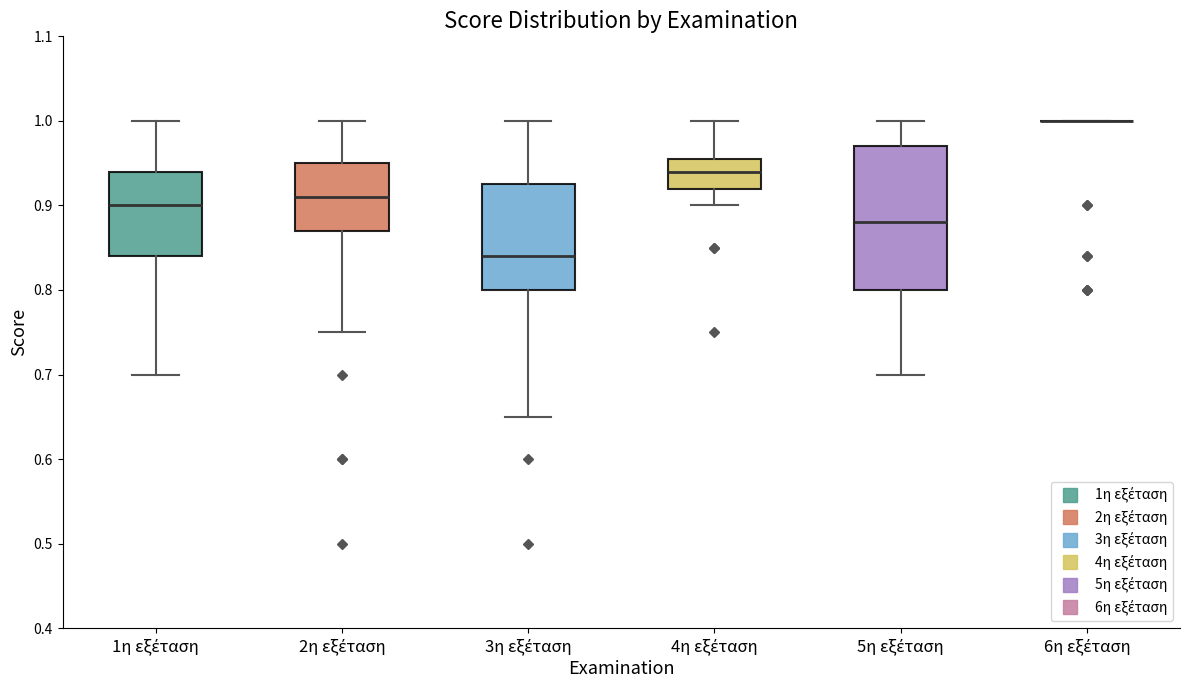

Comparing the boxes themselves (not the whiskers), which one is the tallest?

5η εξέταση